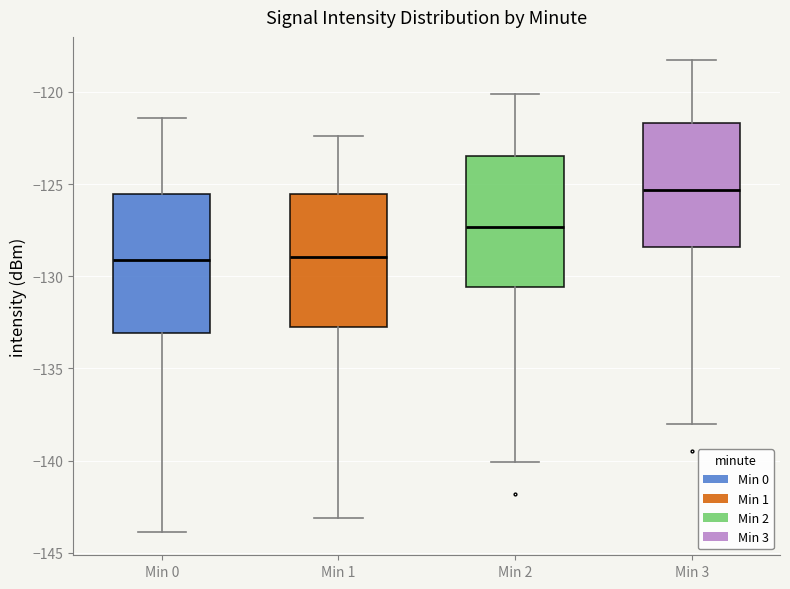

Where does the lower whisker of the box for Min 2 end on the y-axis? The values are not printed on the chart, so give them approximately, as read against the axis.

-140.0